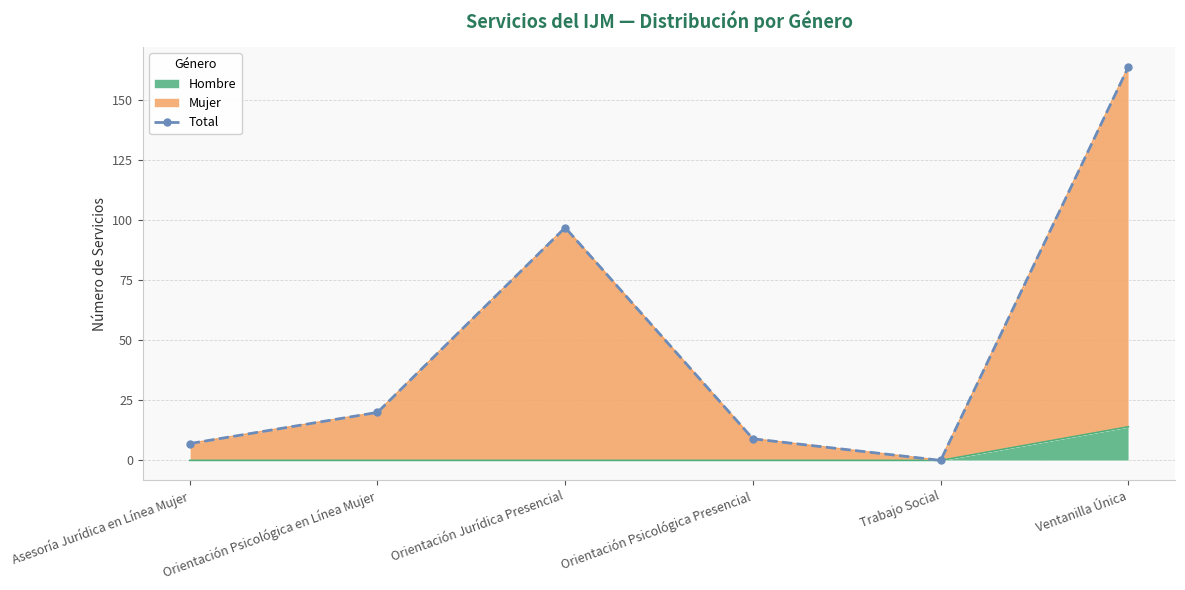

At which category does the data reach its first local peak?

Orientación Jurídica Presencial